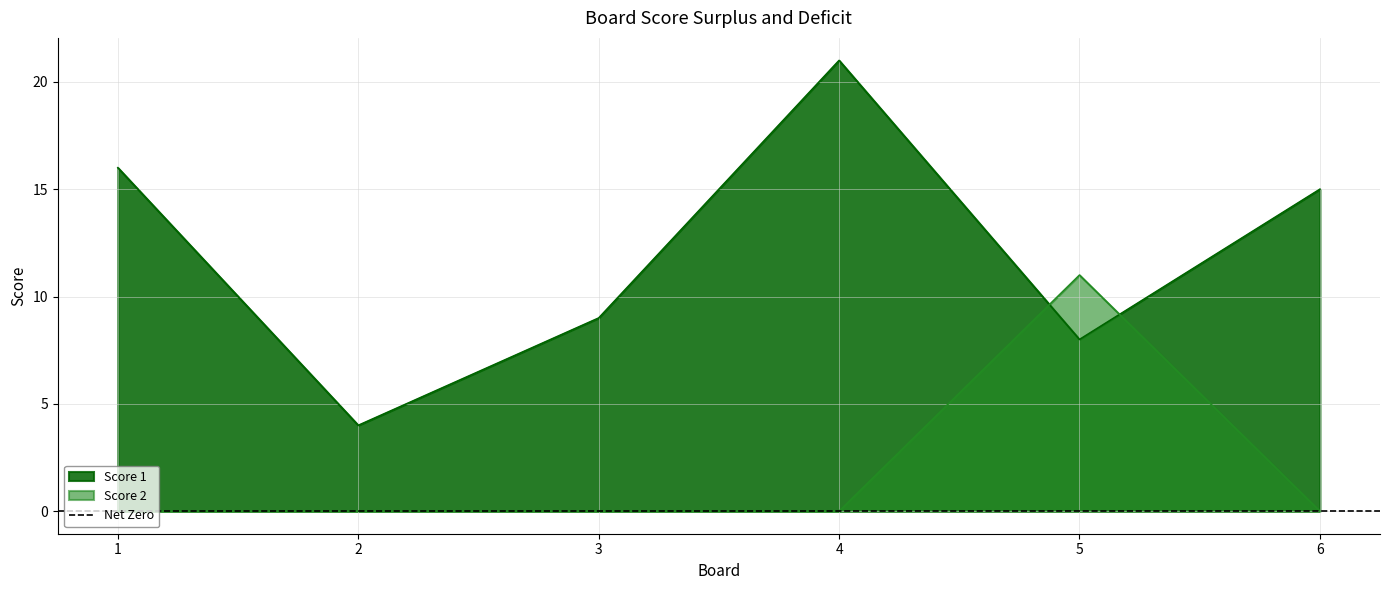

Where is the first local maximum for Score 1?

4